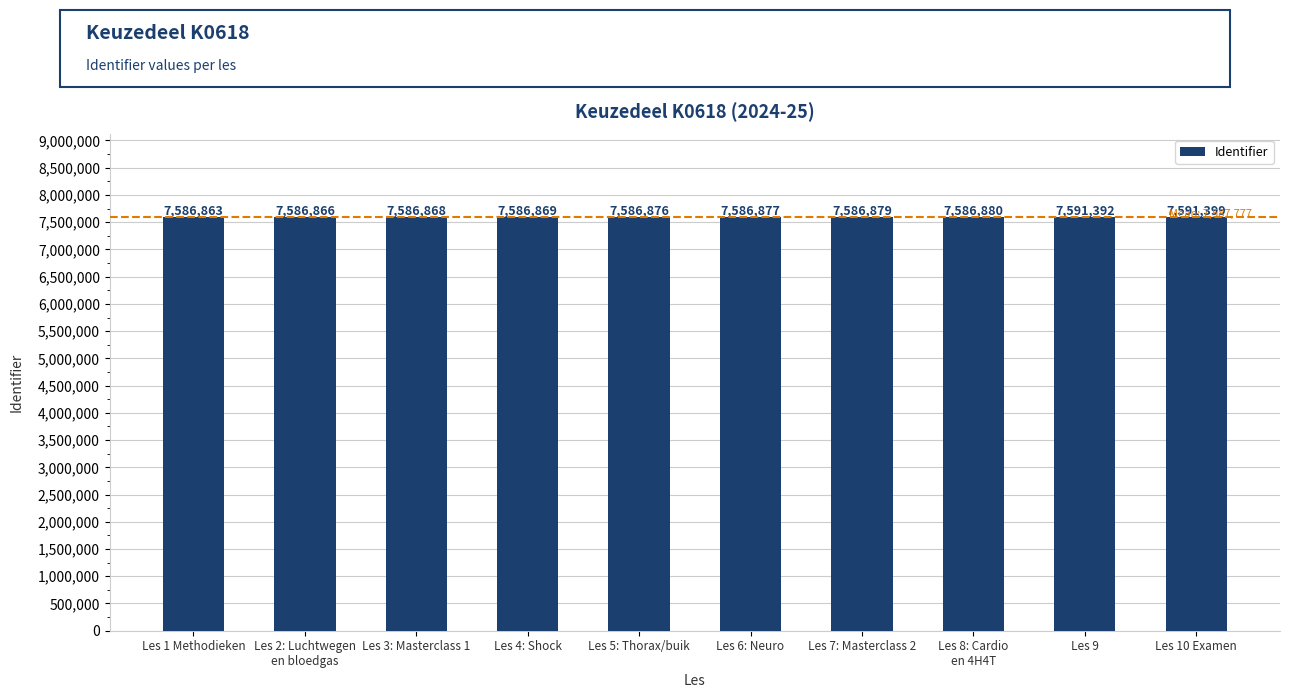

What is the value of the 8th bar from the left?

7586880